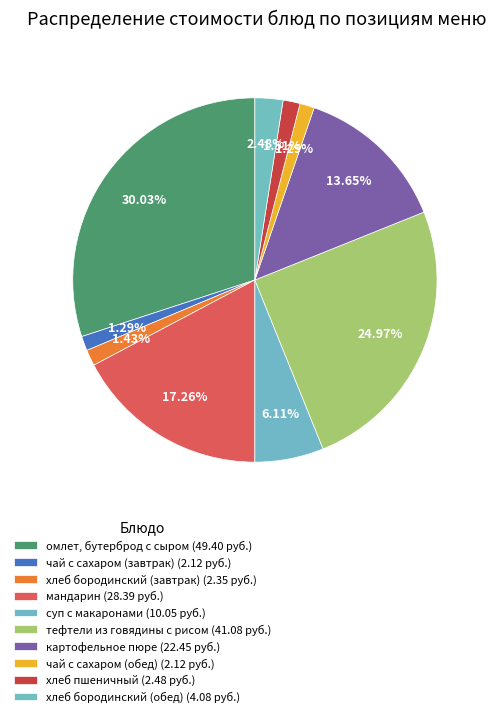

Count the number of slices in the pie.

10